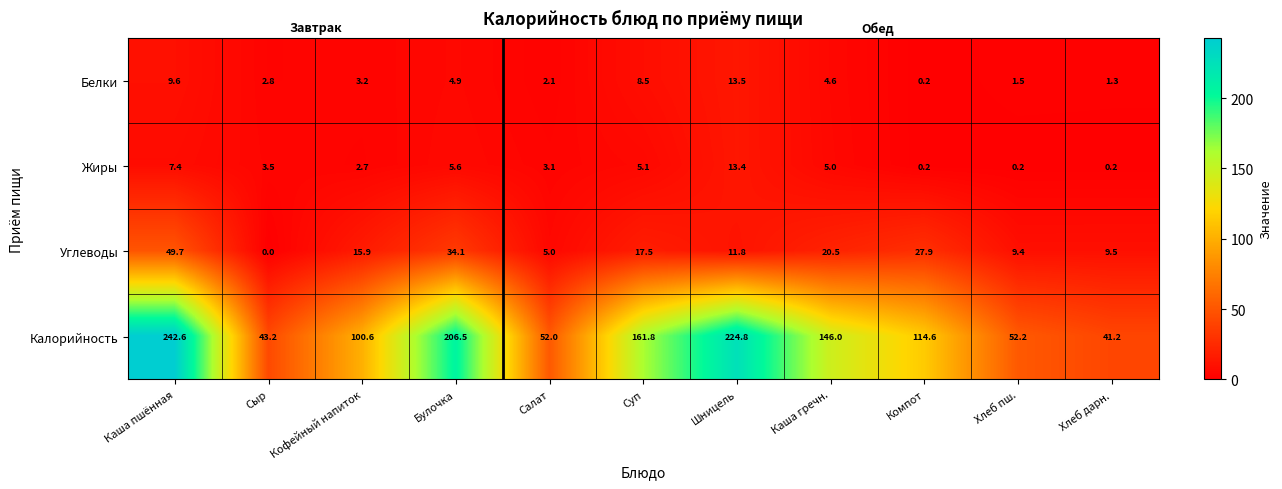

Is it true that Калорийность equals 83.5 at Хлеб пш.?

False